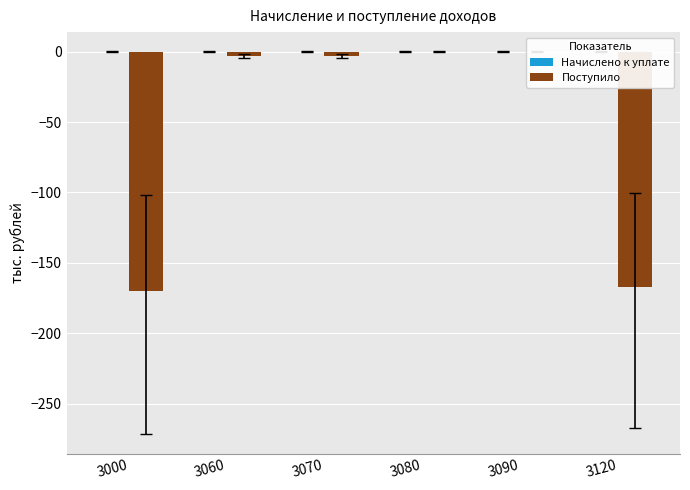

What is the difference between the Поступило values at 3060 and 3090?

3